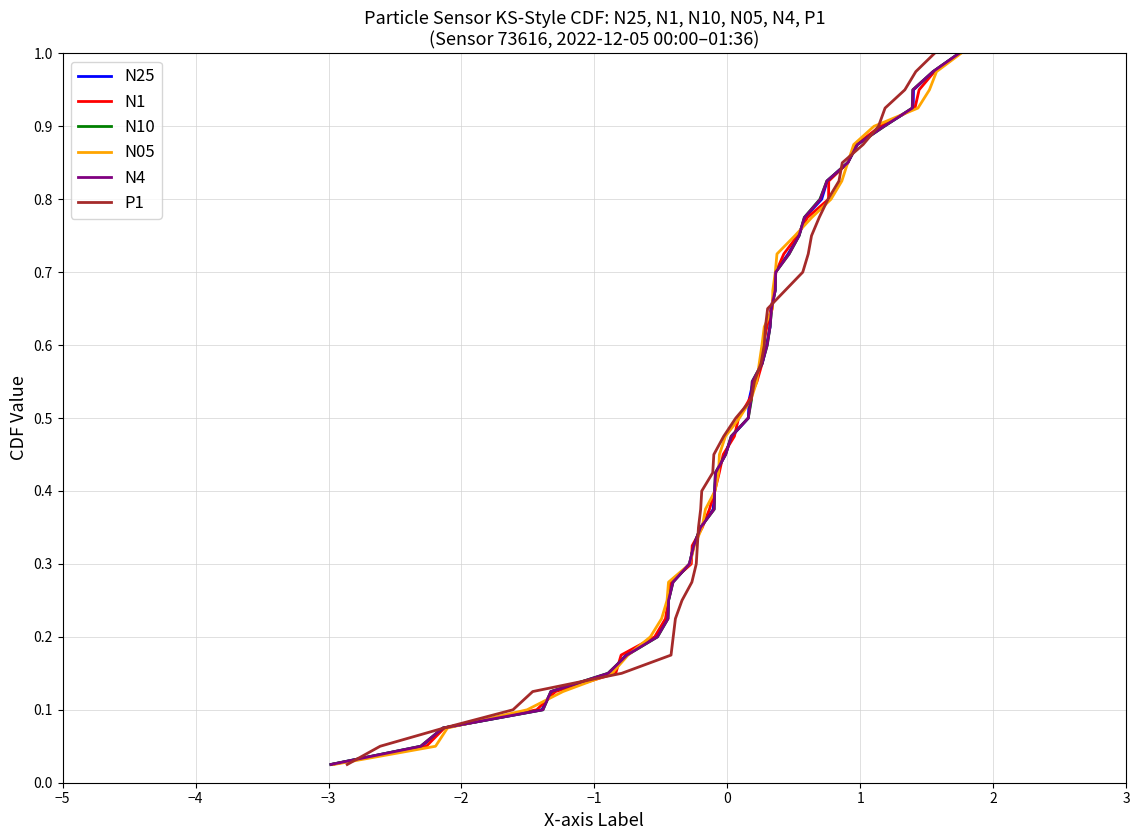

True or false: N10 and N05 cross at least once.

False